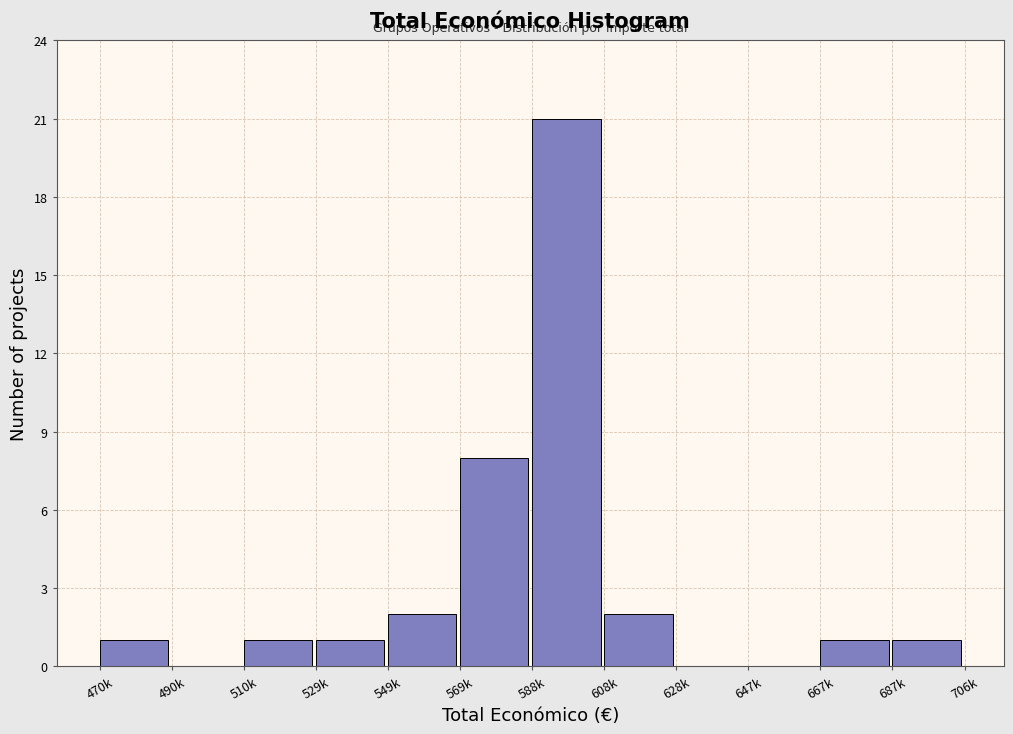

Reading right to left, transcribe all the data shown in this chart.

687k=1	667k=1	647k=0	628k=0	608k=2	588k=21	569k=8	549k=2	529k=1	510k=1	490k=0	470k=1